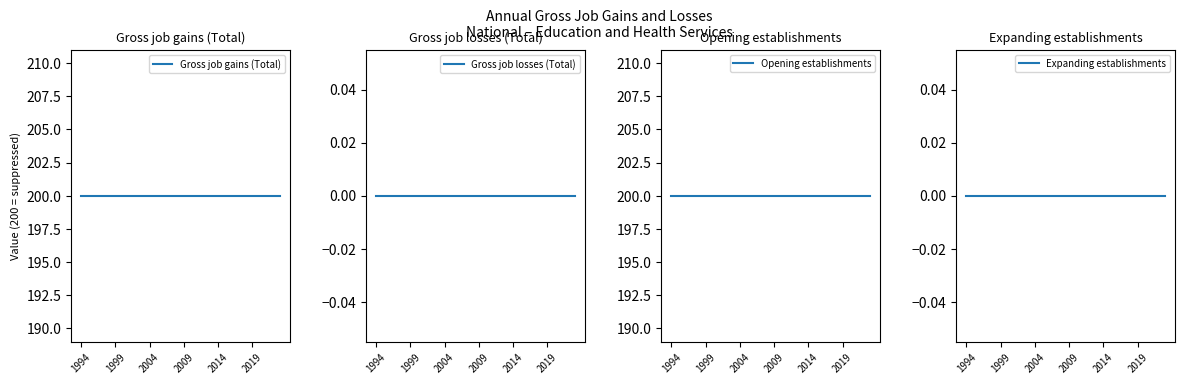

How many categories are shown in the chart?

30